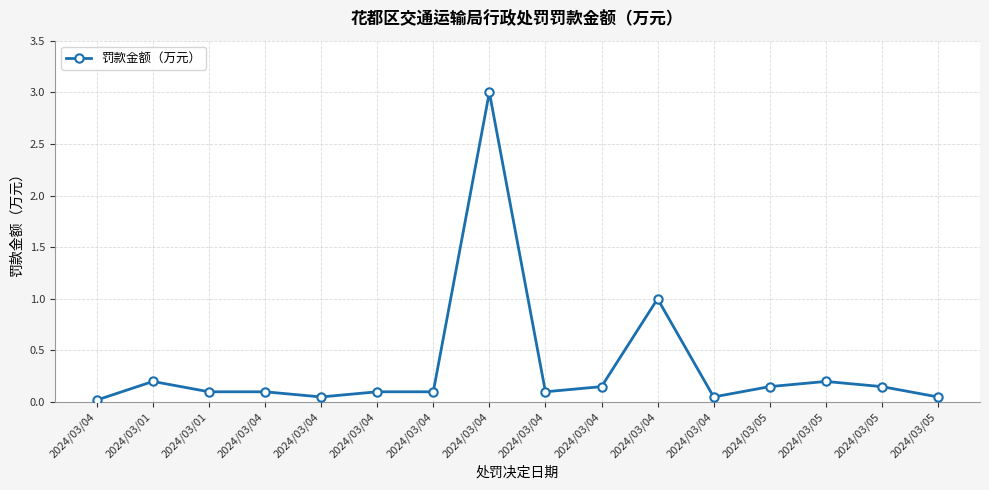

Does the chart have visible grid lines?

Yes